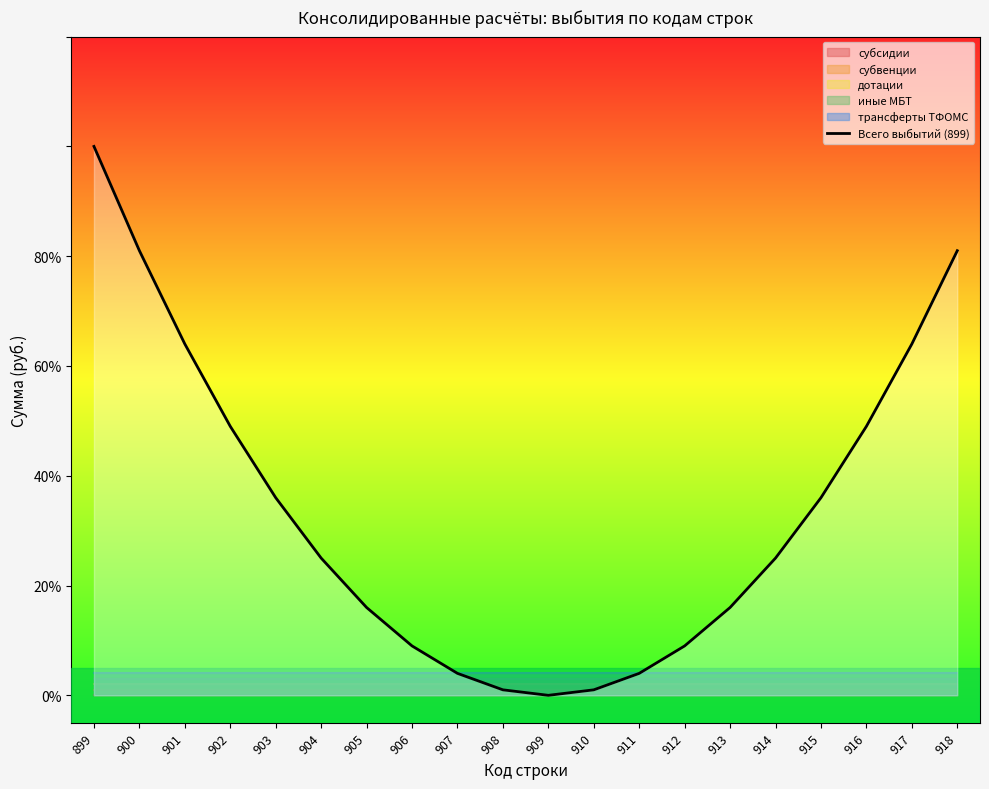

Count the number of categories in the chart.

20